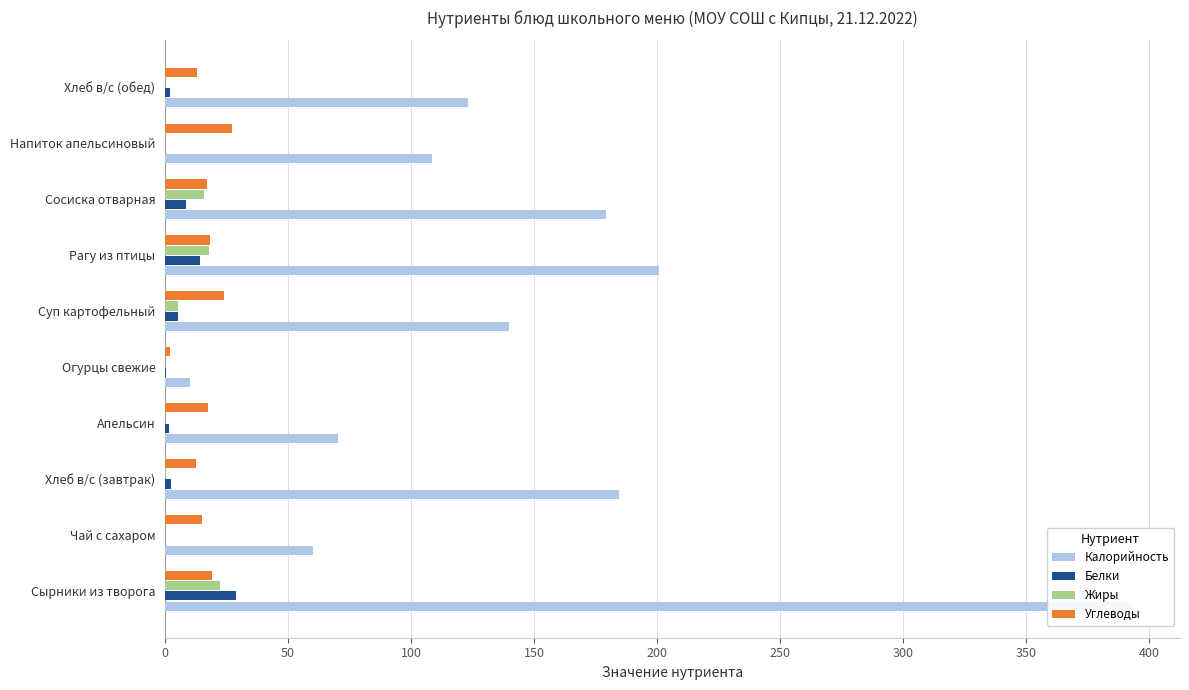

Which series has the largest total across all categories?

Калорийность